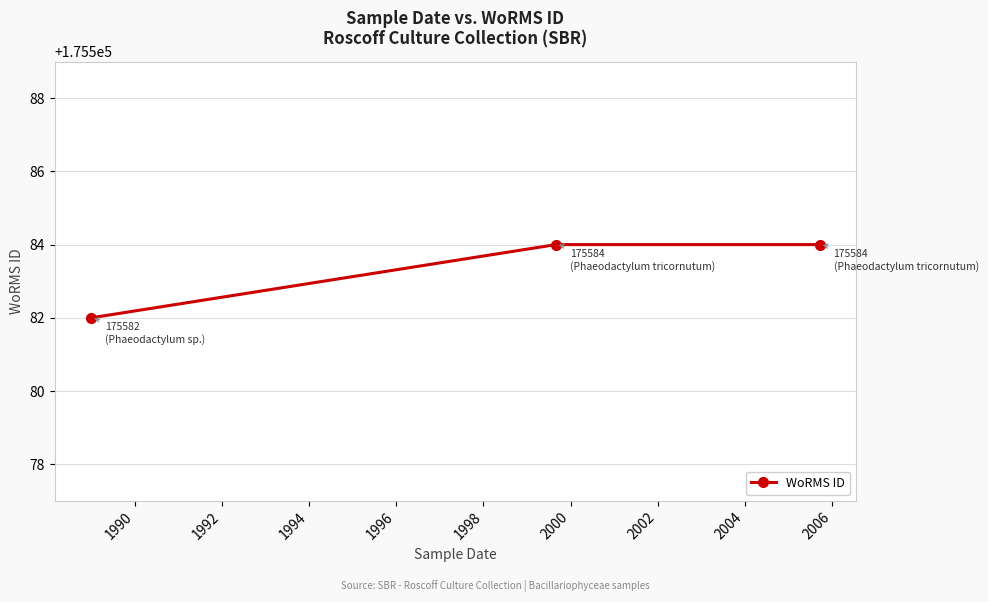

How many values are below 175584?

1